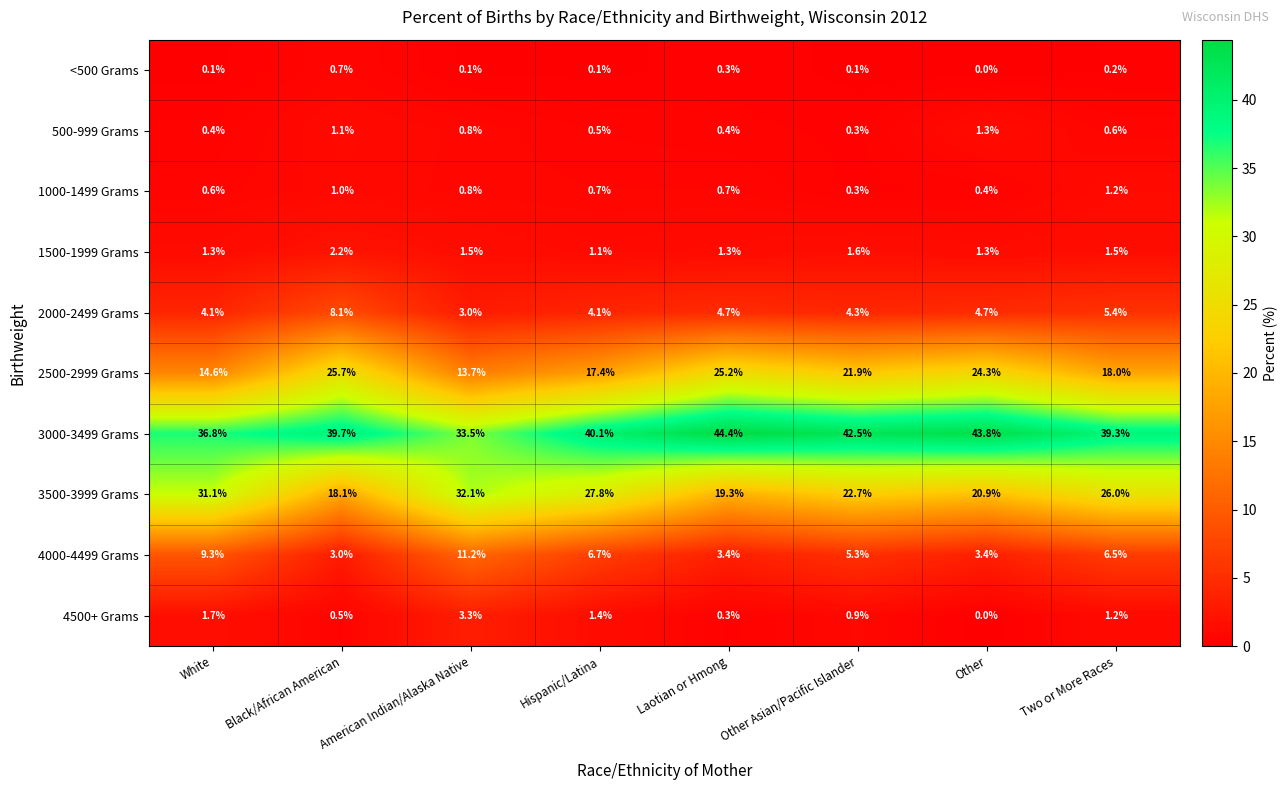

Which category has the highest value across all series?

Laotian or Hmong